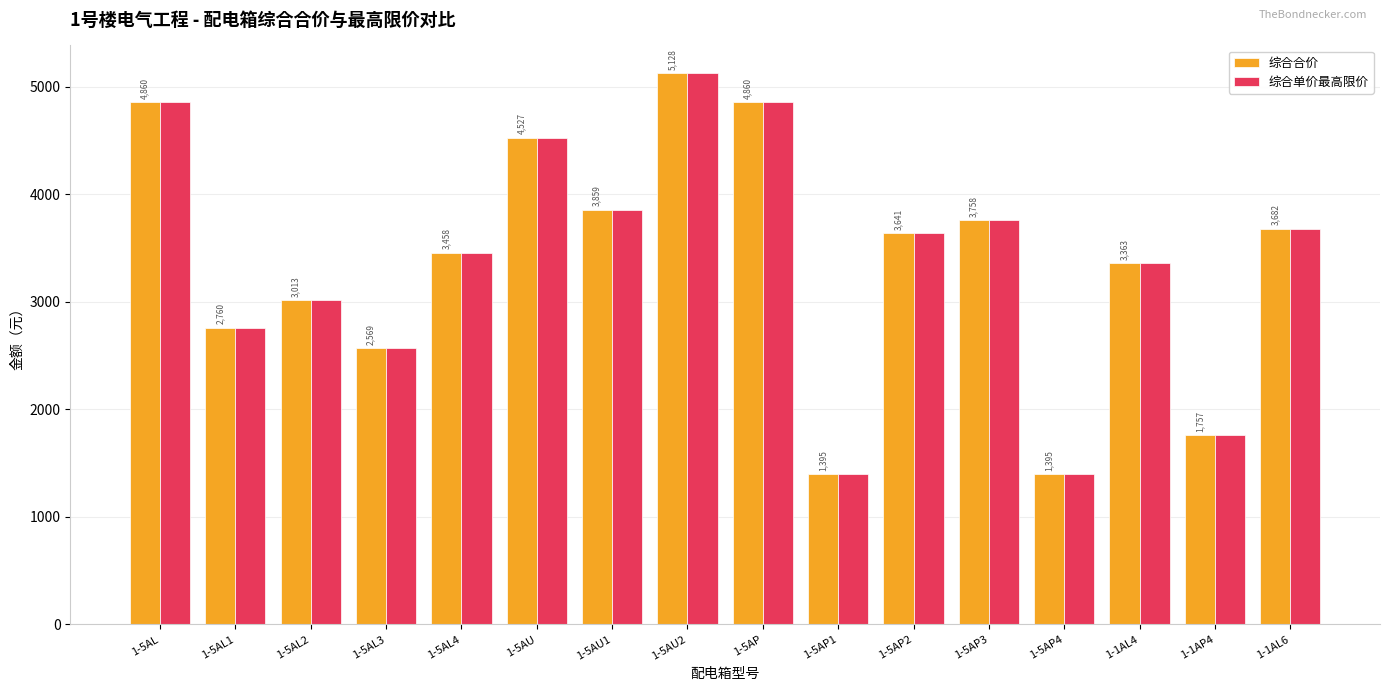

What is the smallest value displayed?

1394.5